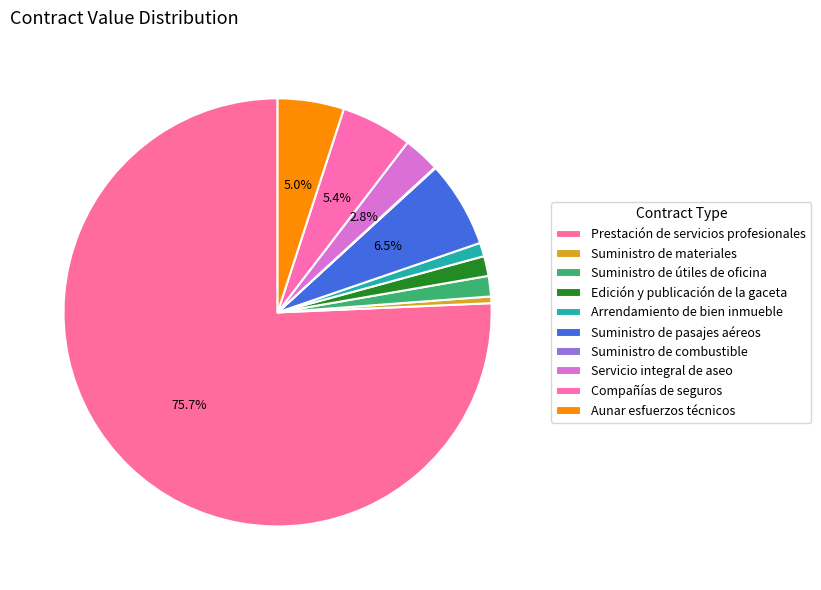

What is the ratio of the value at Prestación de servicios profesionales to the value at Suministro de materiales?

151.2